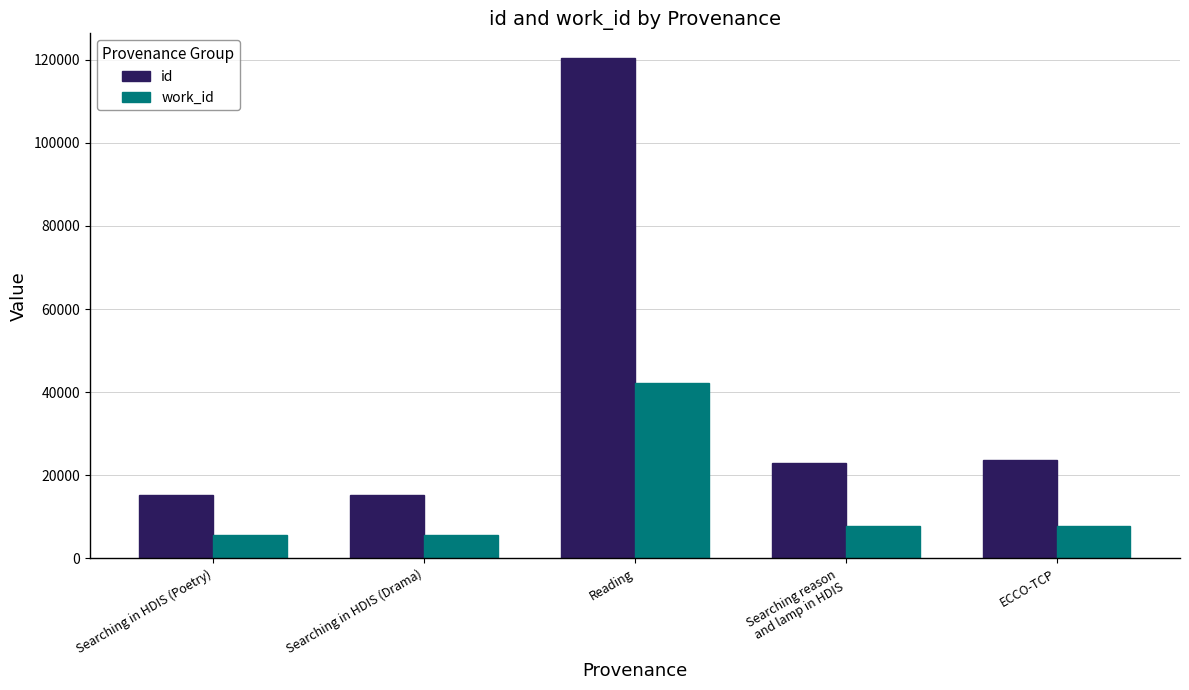

List the series in order of their peak value, lowest first.

work_id, id